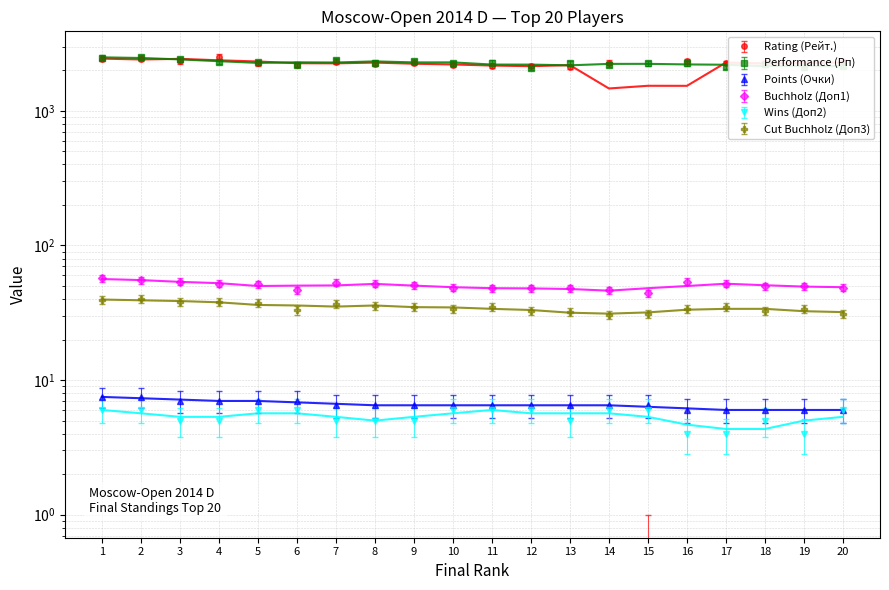

Is the value of Buchholz (Доп1) at 13 greater than the value of Wins (Доп2) at 8?

Yes